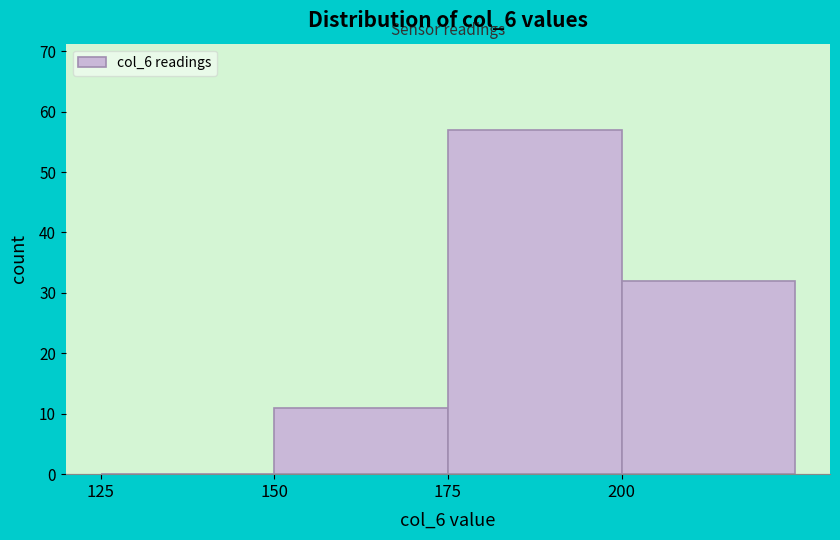

What is the height of the bar covering 175 to 200 on the x-axis? The values are not printed on the chart, so give them approximately, as read against the axis.

57